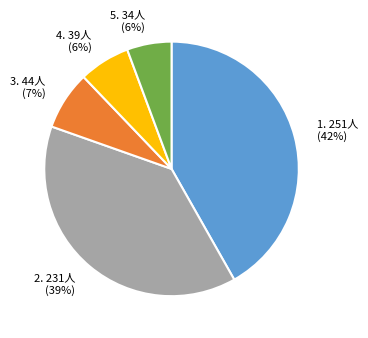

Is there any slice that represents more than half of the pie?

No